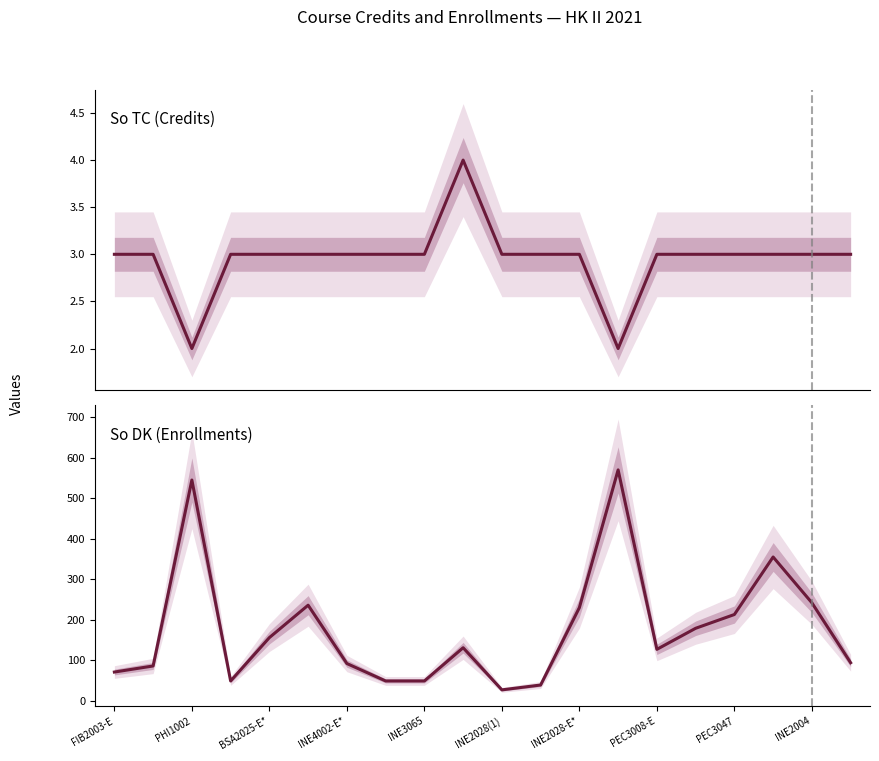

How many lines are shown in the chart?

2